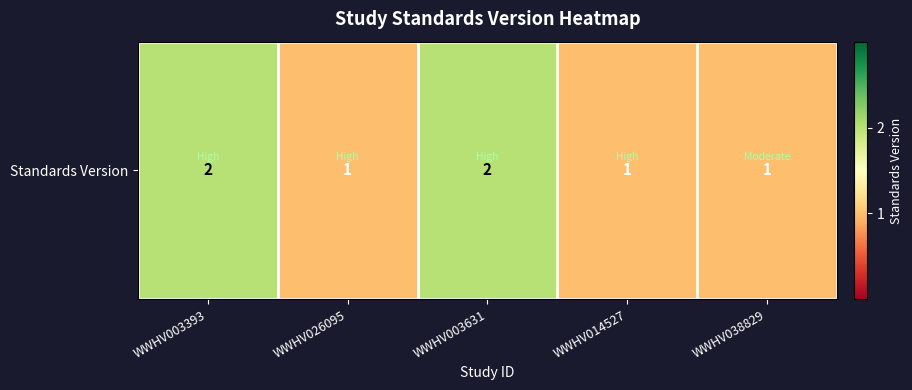

Count the number of values greater than 1.

2